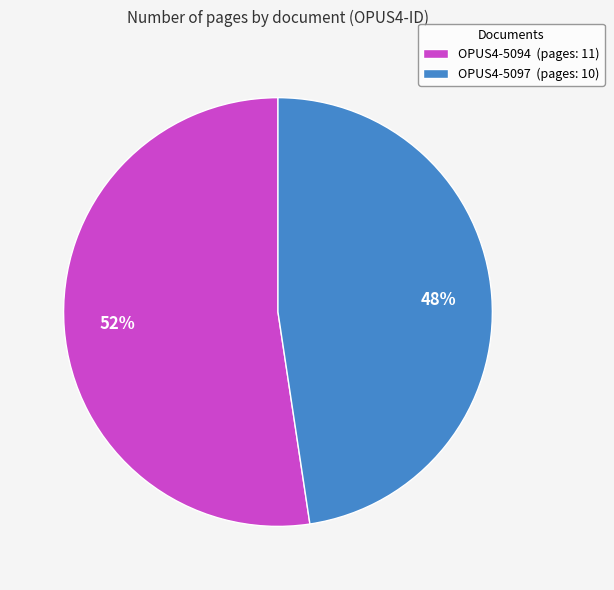

Rank the categories by value from lowest to highest.

OPUS4-5097, OPUS4-5094